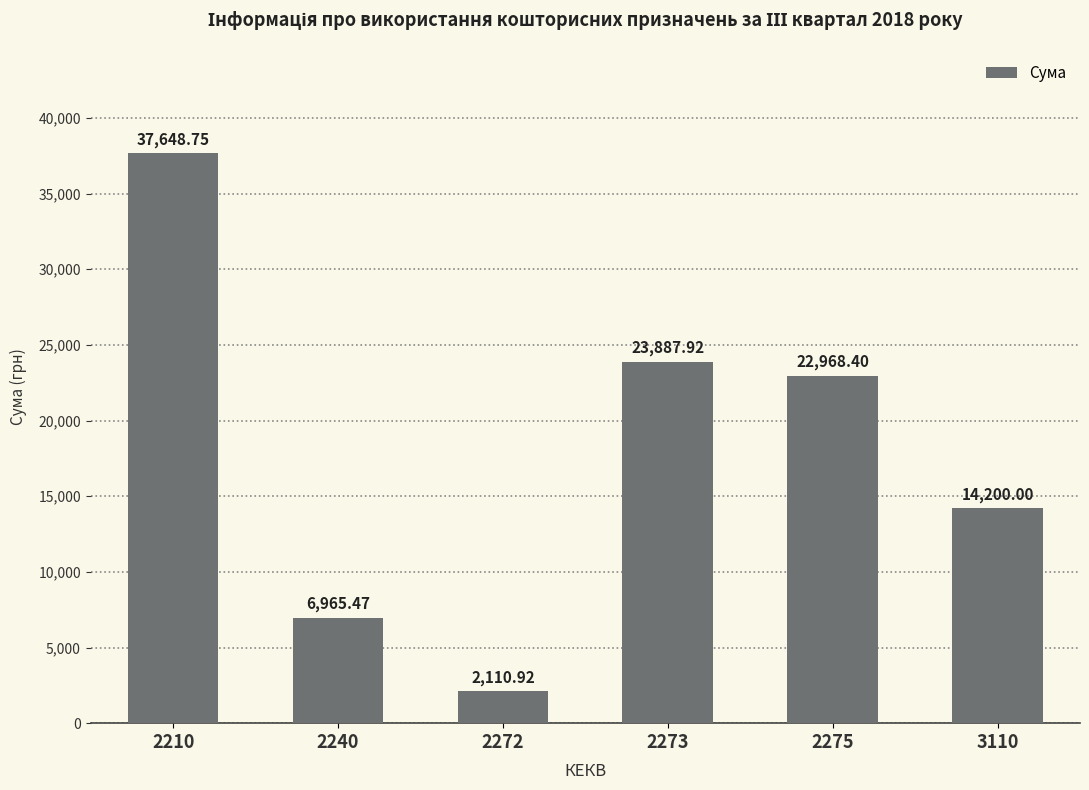

What is the greatest value displayed?

37648.8